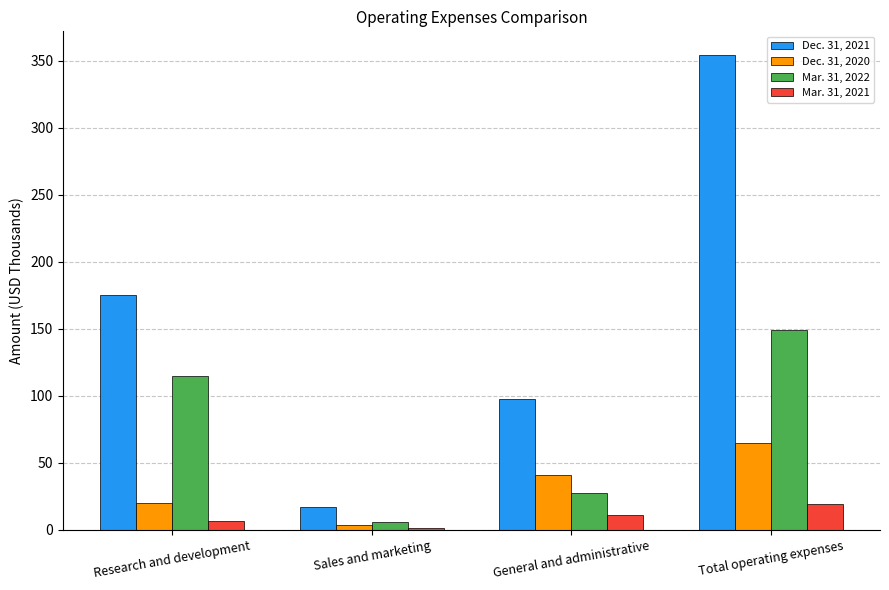

Is it true that Dec. 31, 2020 equals 3.7 at Sales and marketing?

True